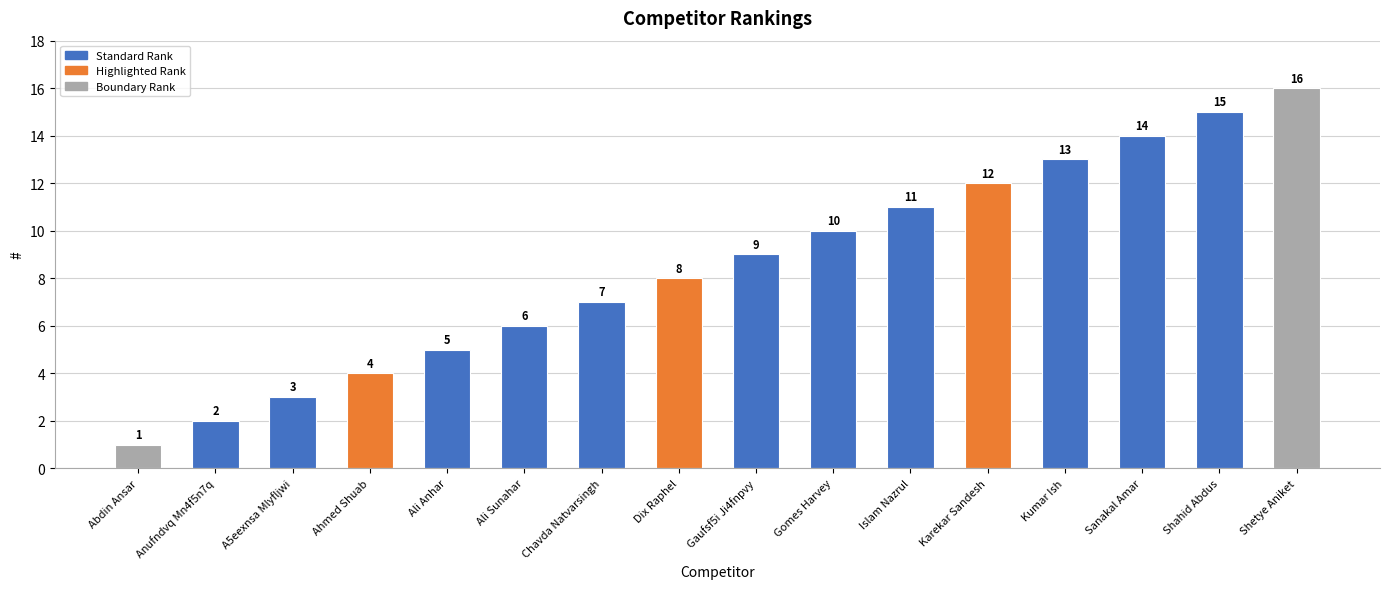

What is the label of the 10th bar from the right?

Chavda Natvarsingh